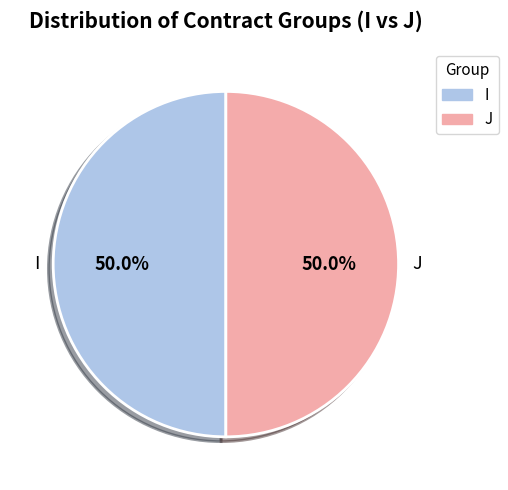

What portion of the pie excludes J?

50.0%